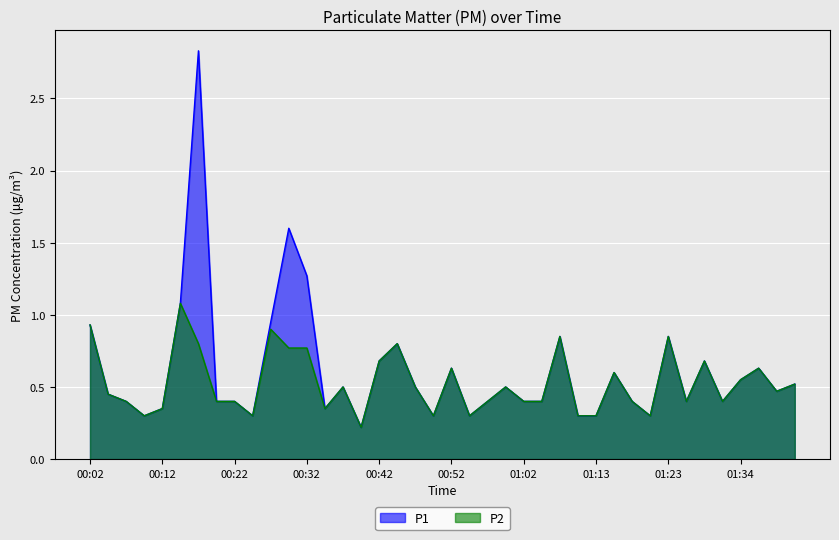

At which category does P2 reach its first local valley?

00:09